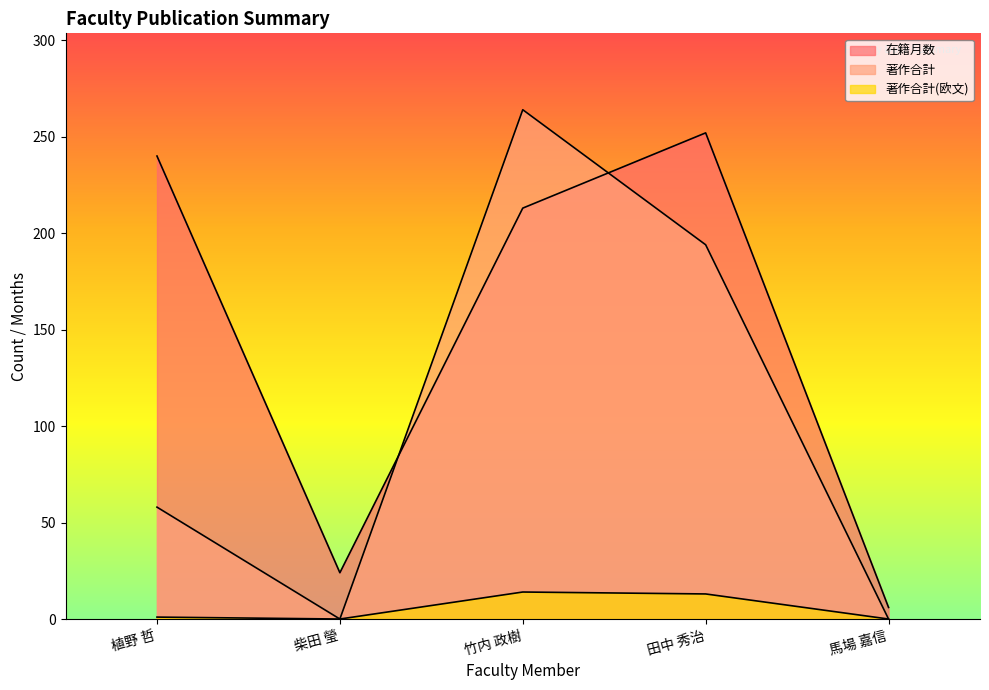

What is the difference between the highest and lowest values at 柴田 瑩?

24